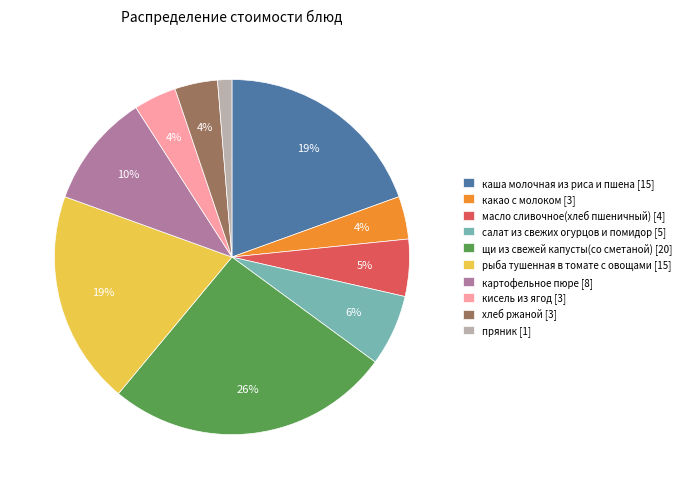

Do щи из свежей капусты(со сметаной) [20] and какао с молоком [3] together represent more than half of the pie?

No